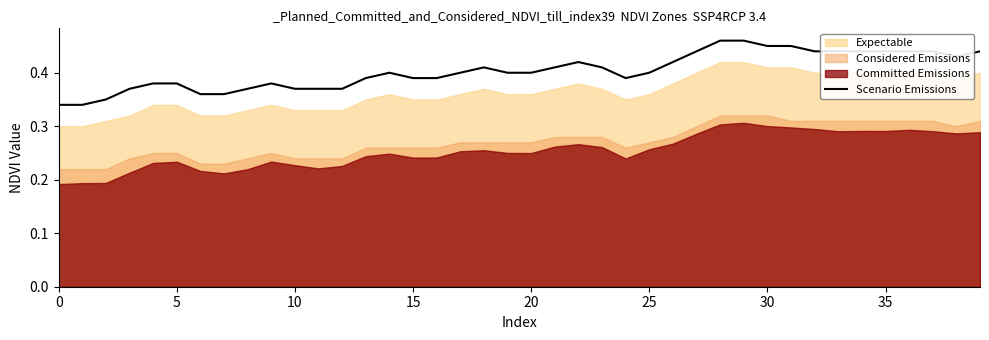

What is the change in value from 0 to 32?

+0.1